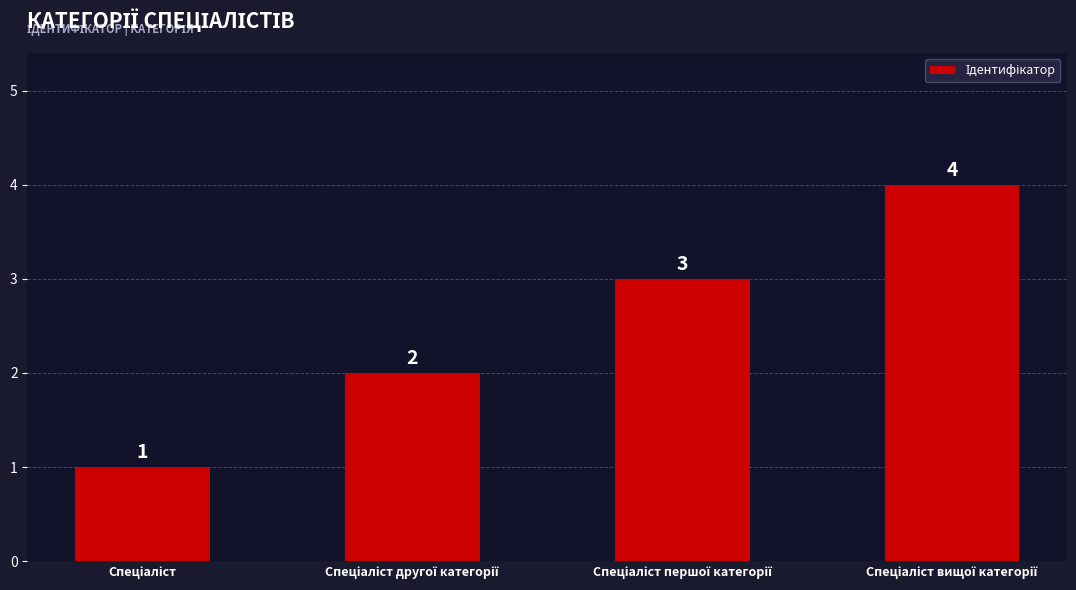

Reading left to right, transcribe all the data shown in this chart.

1	2	3	4